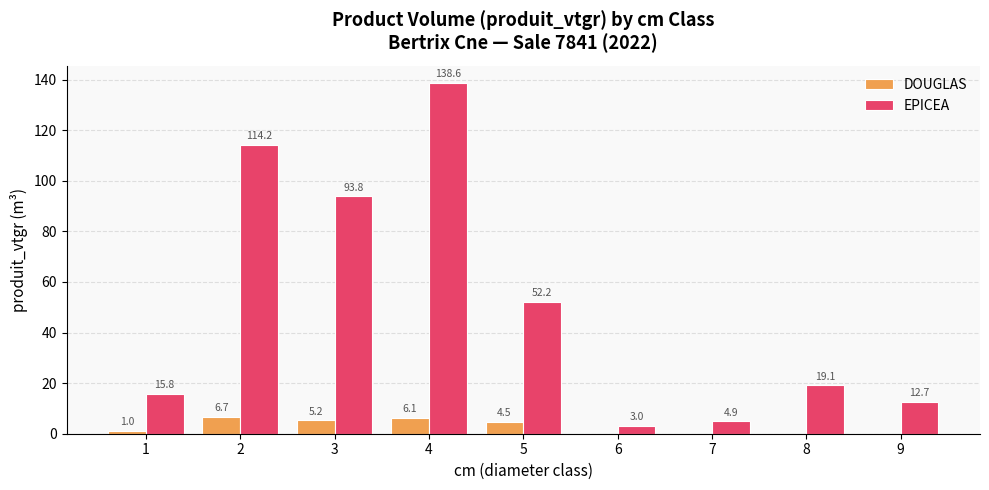

At which label does EPICEA reach its peak?

4